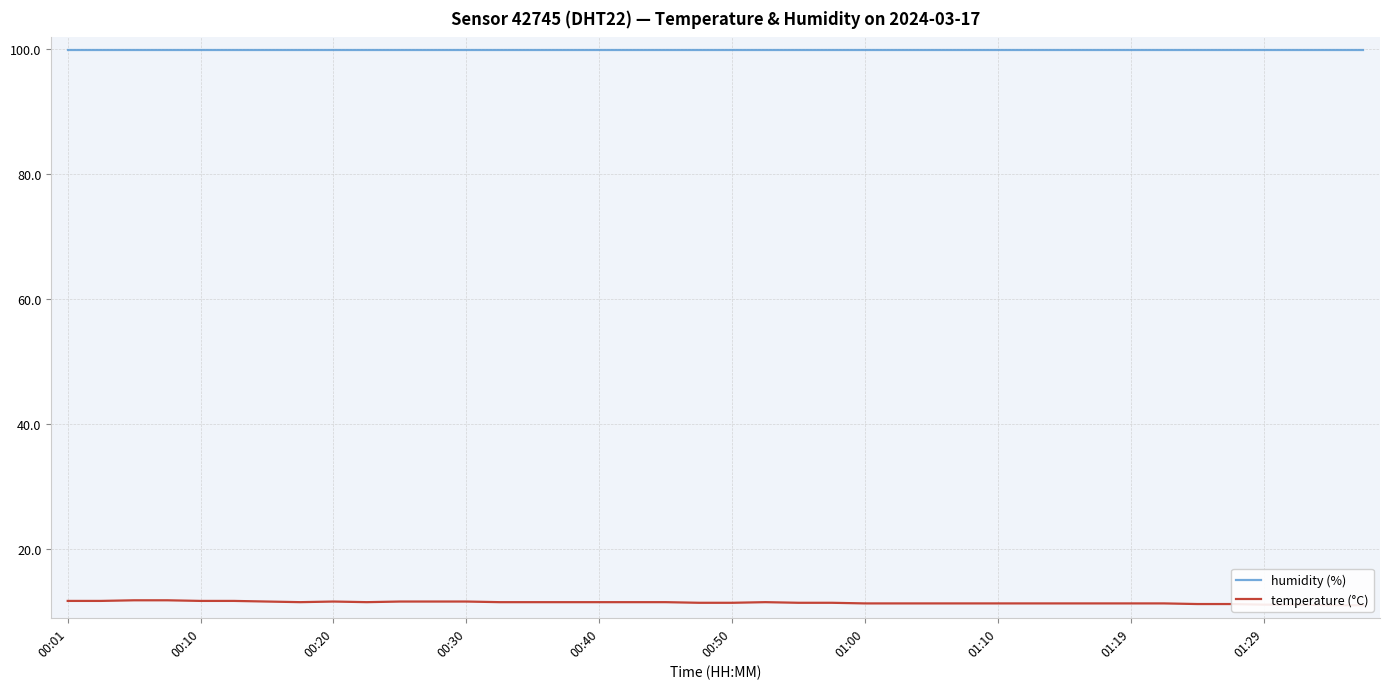

At which category does the chart reach its peak across all series?

00:01